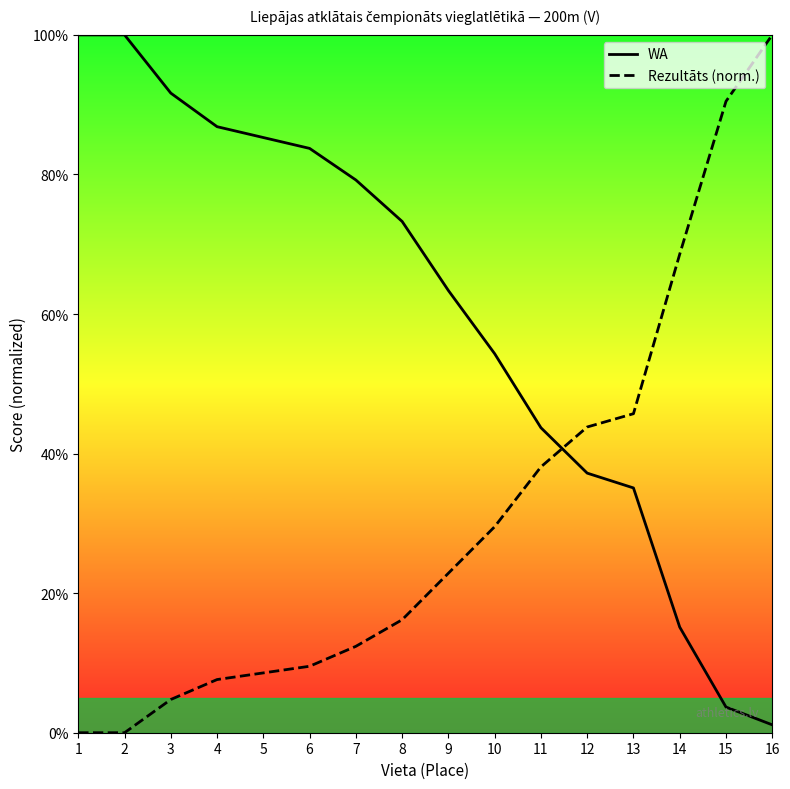

How many intersections are there between Rezultāts (norm.) and WA?

1